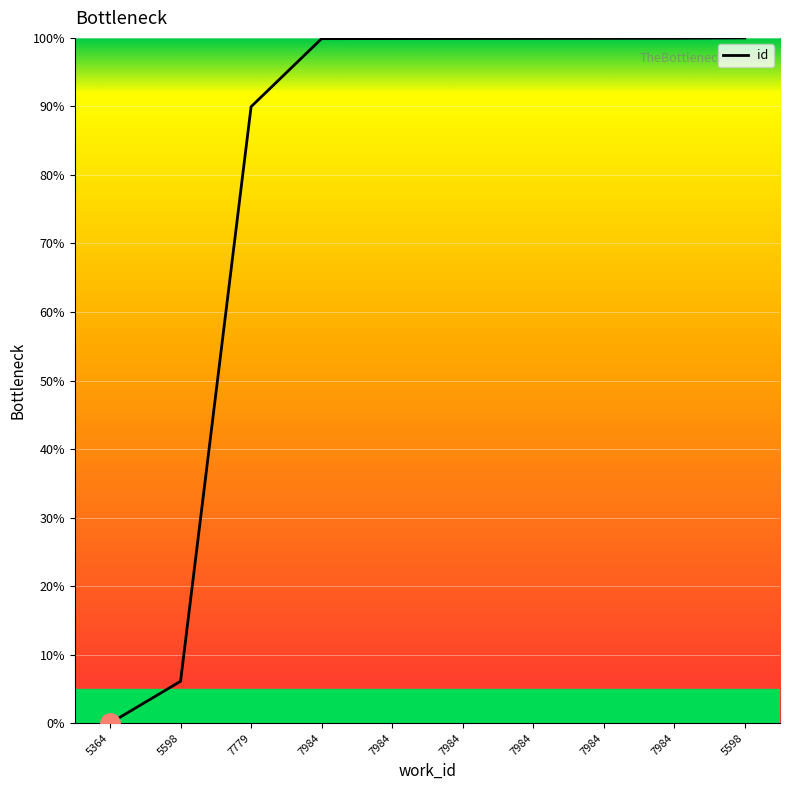

Does the chart have visible grid lines?

Yes